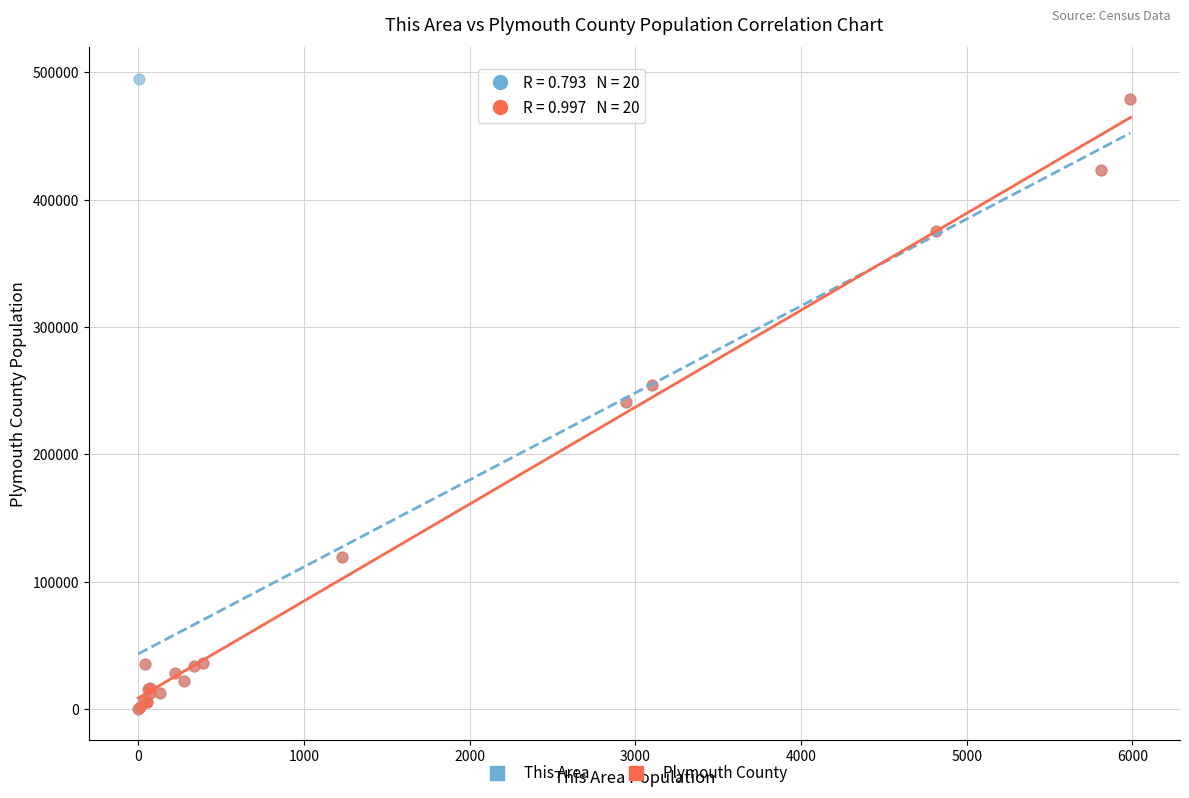

Which series has the largest Y range (max minus min)?

This Area